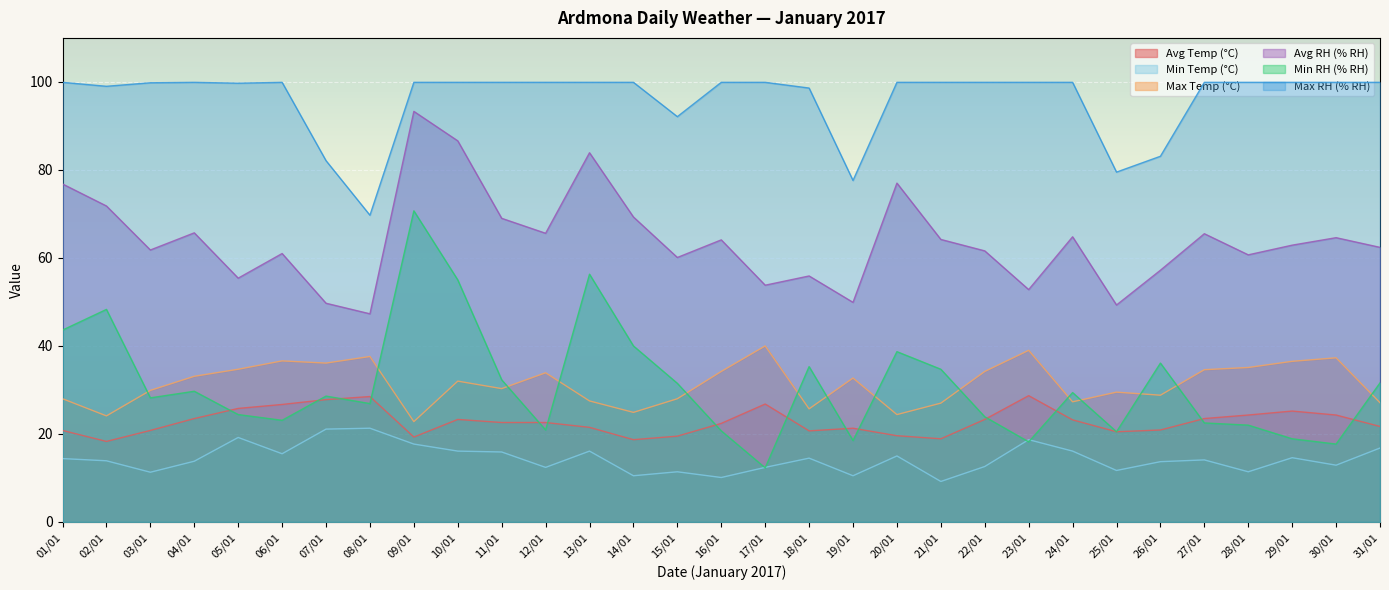

What is the label of the 2nd point from the right?

30/01